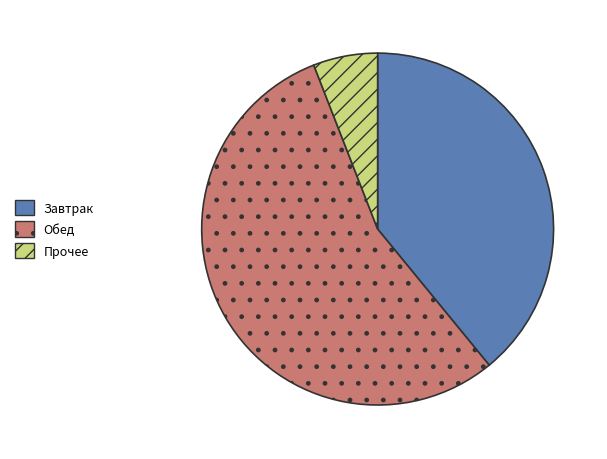

How many segments does this pie chart have?

3